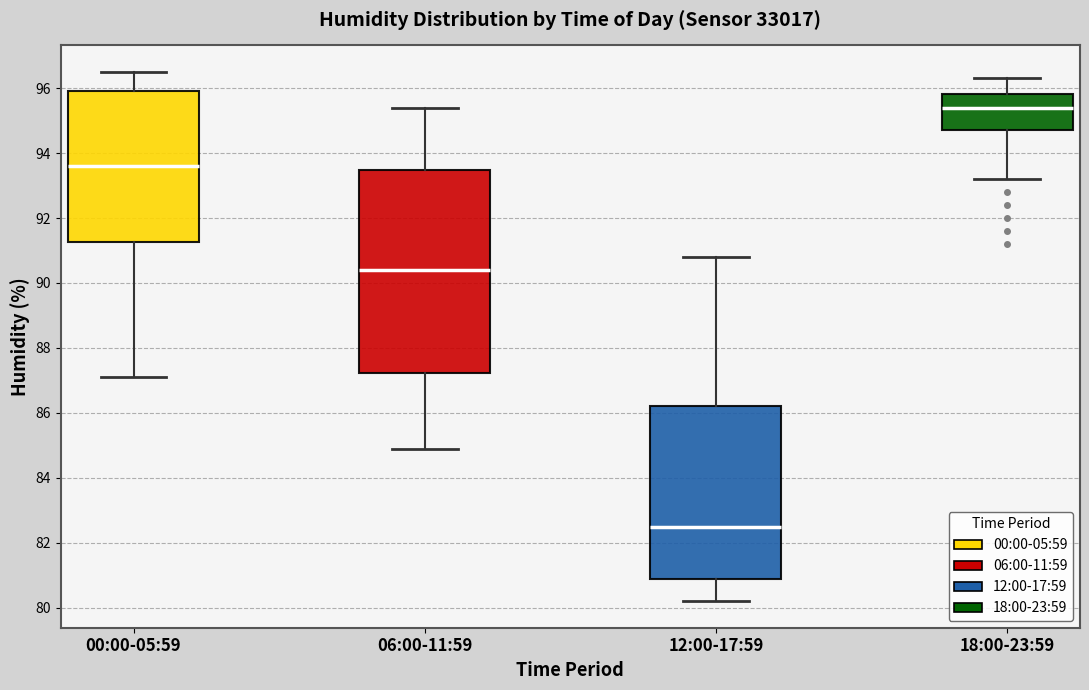

Which box is the tallest, from its lower edge to its upper edge?

06:00-11:59